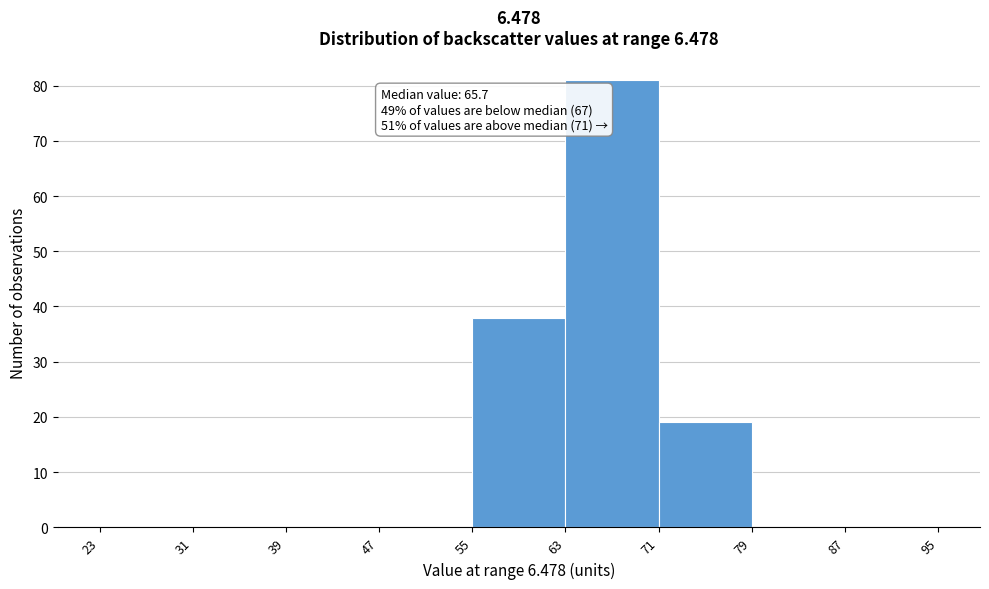

Over which range of the x-axis is the bar tallest?

63 to 71